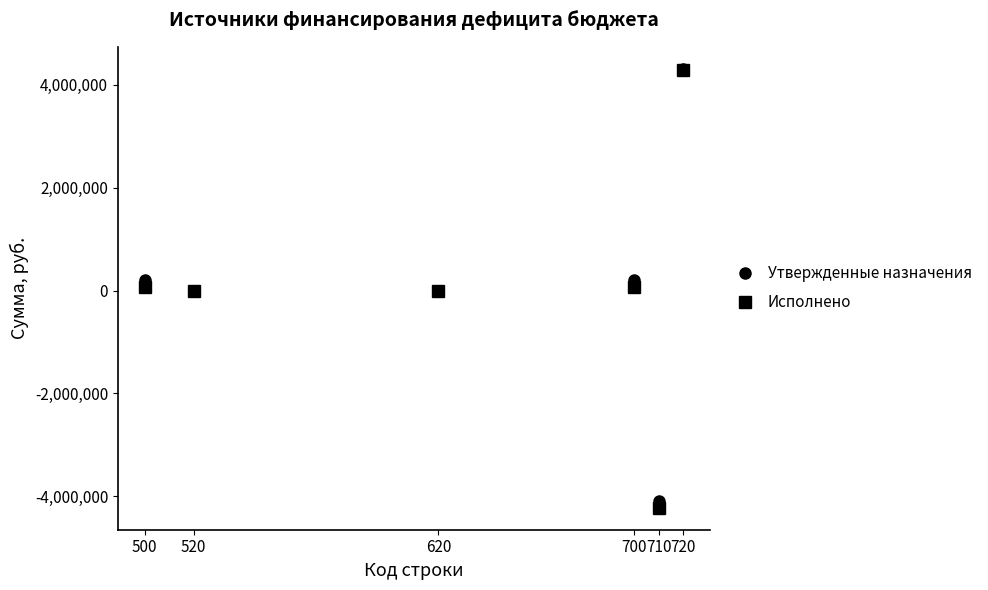

What is the maximum value for Исполнено?

4297120.6